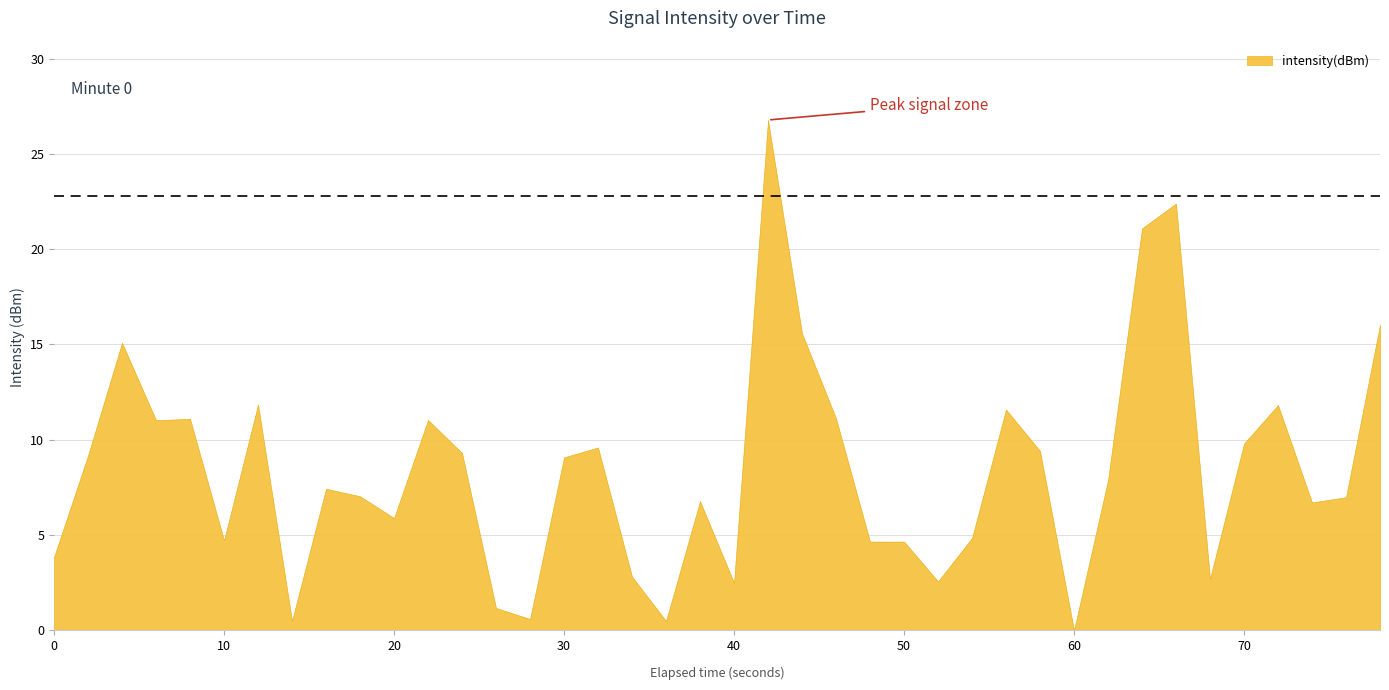

Does the chart have visible grid lines?

Yes